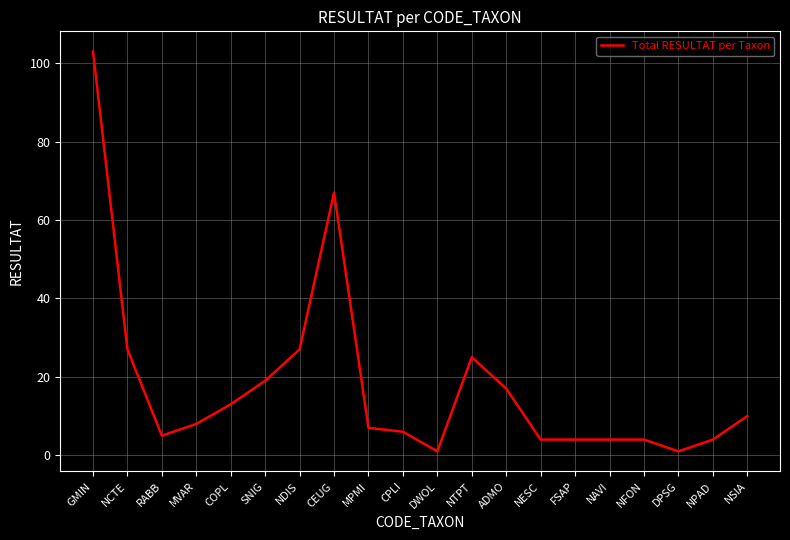

True or false: the data shows 67 at CEUG.

True